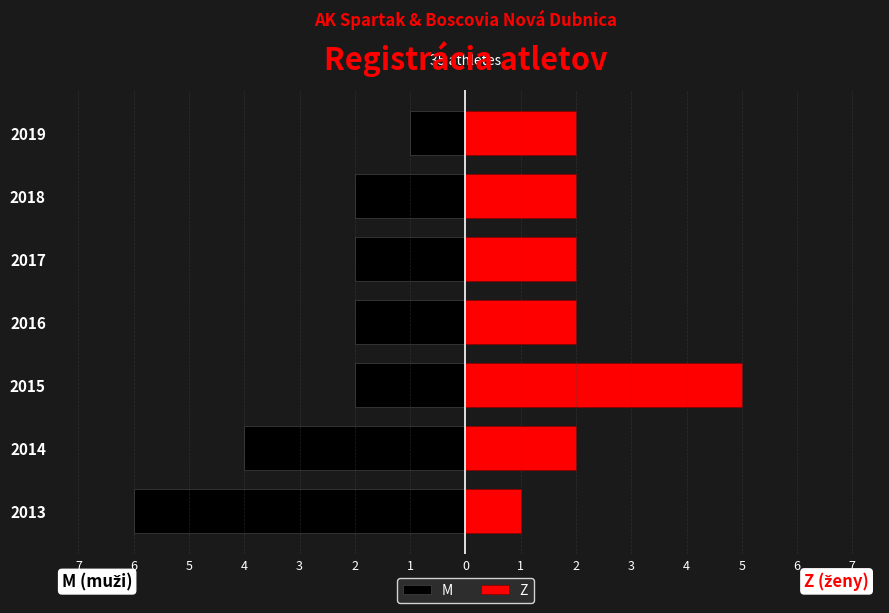

Between 2013 and 2016, which is larger?

2016